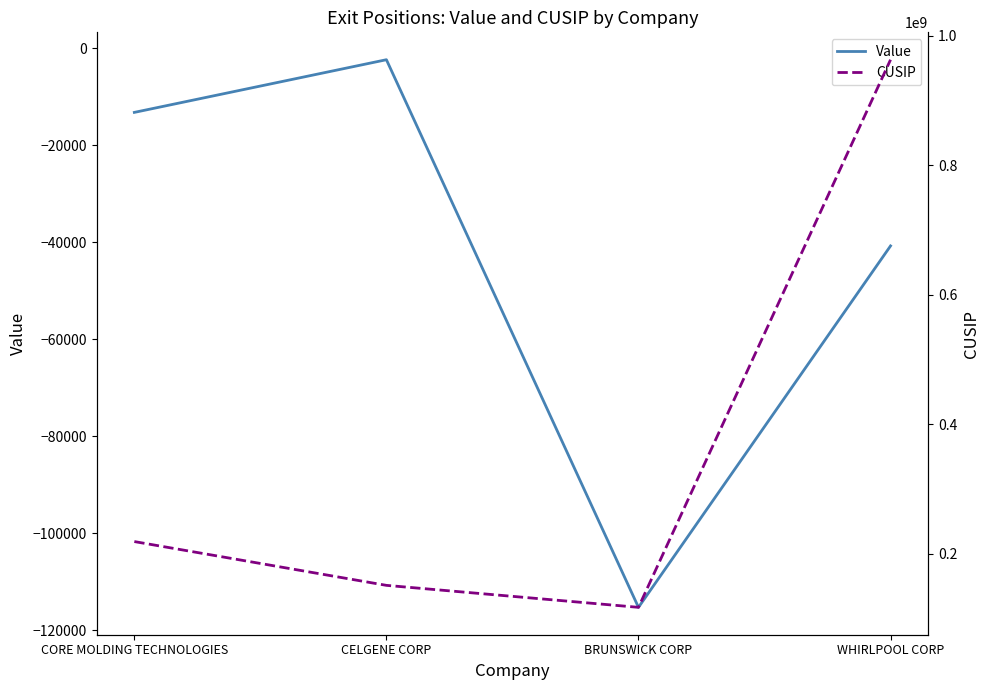

True or false: Value and CUSIP cross at least once.

False